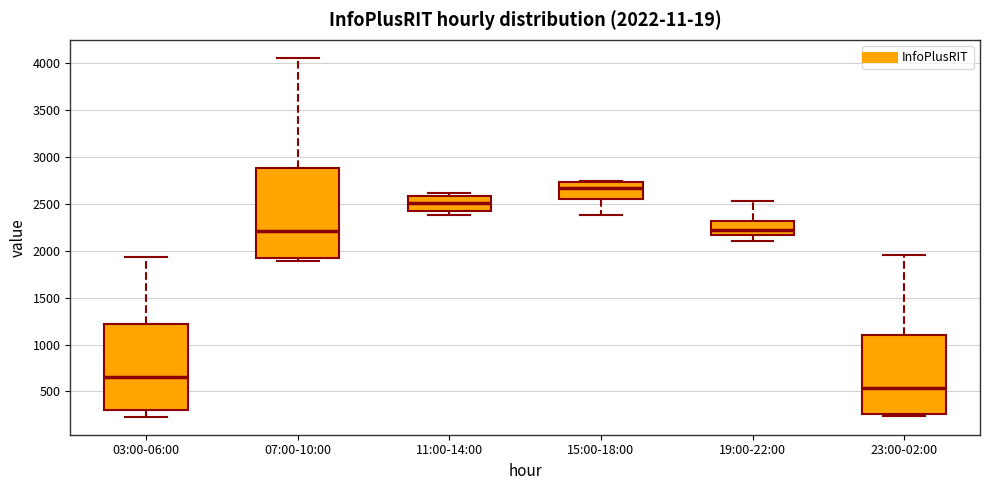

Which box's median line is the highest?

15:00-18:00